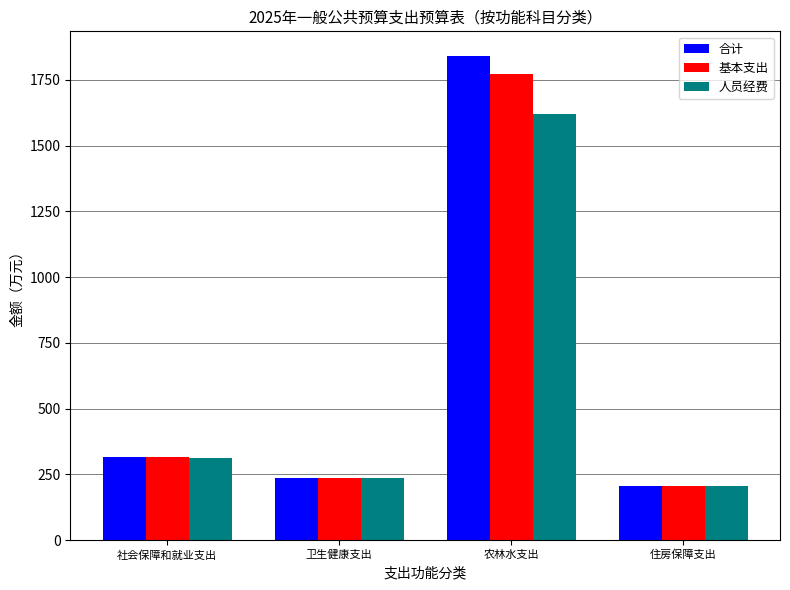

Is the value of 合计 at 社会保障和就业支出 greater than the value of 基本支出 at 农林水支出?

No